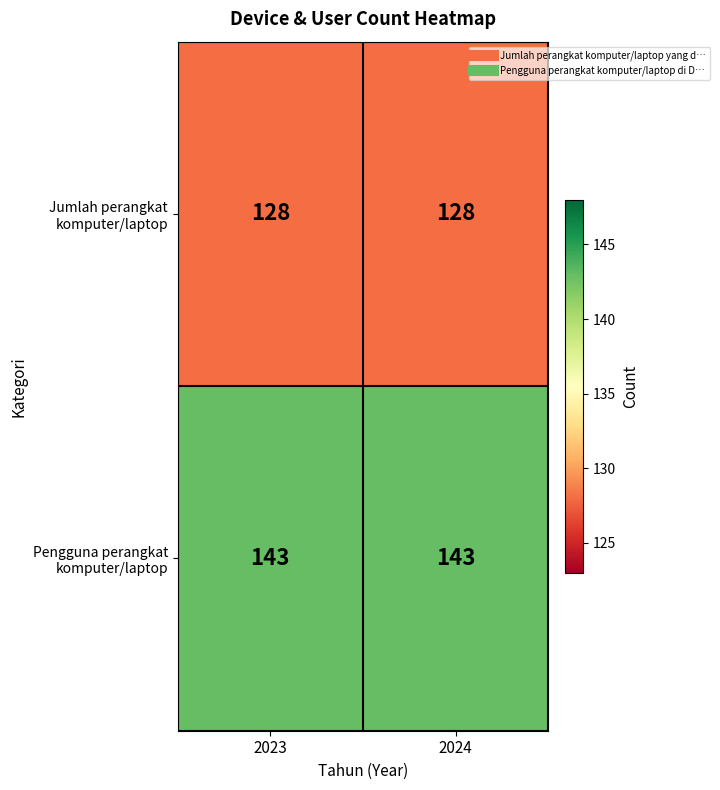

What is the spread (max minus min) of values at 2024?

15